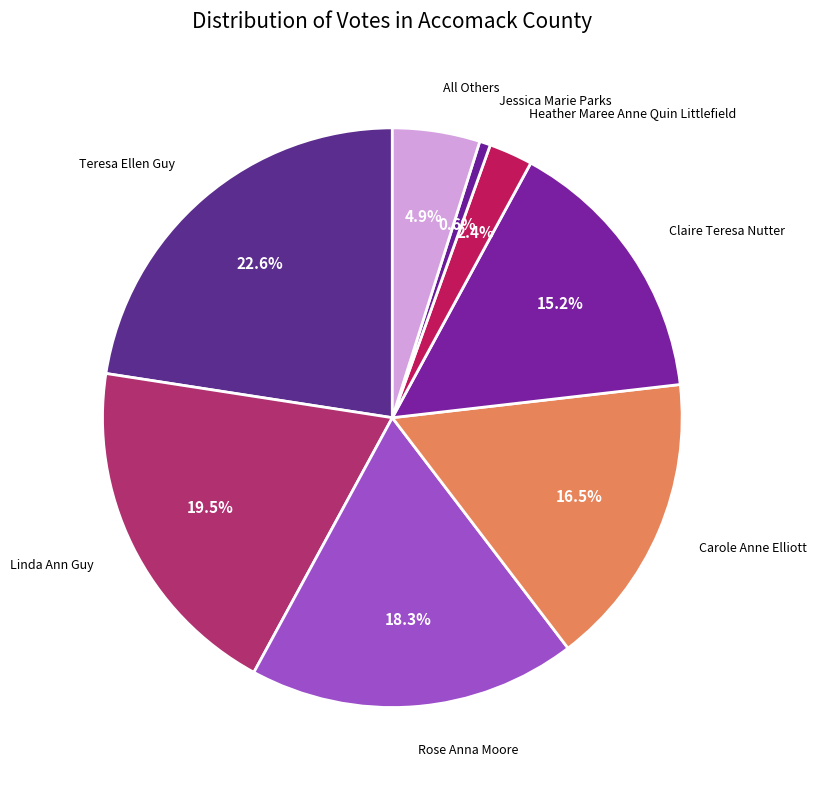

Count the number of slices in the pie.

8